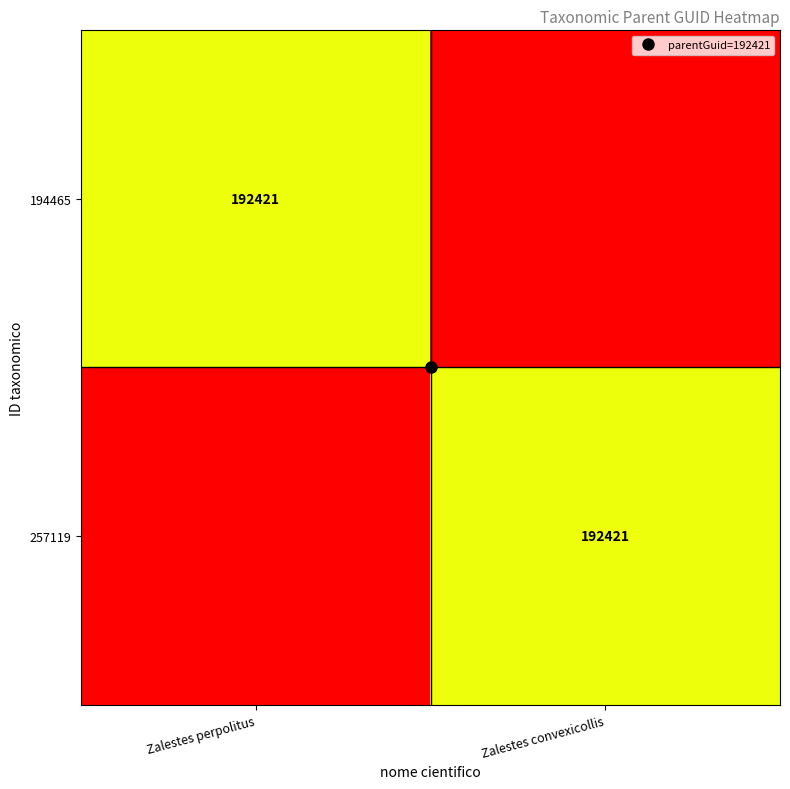

True or false: 194465 has a value of 341057 at Zalestes perpolitus.

False